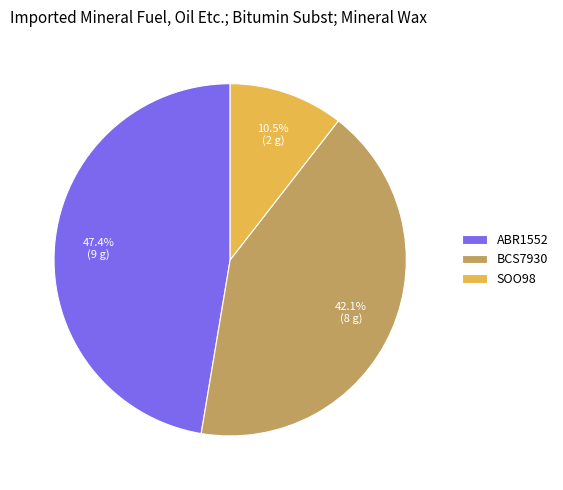

To the nearest percent, what is the difference between the largest and smallest slice percentages?

37%